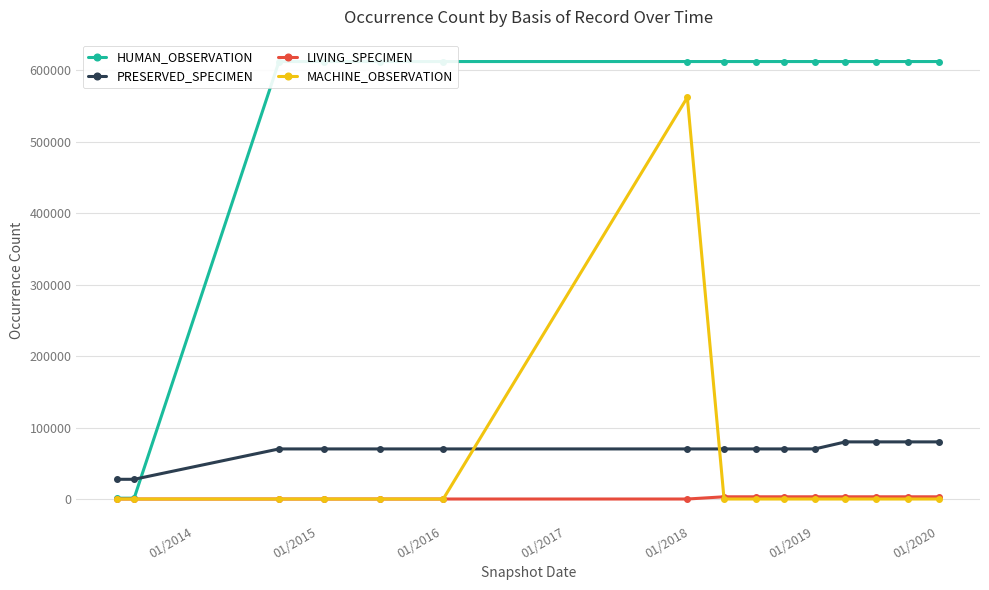

Which series has the widest spread of values?

HUMAN_OBSERVATION